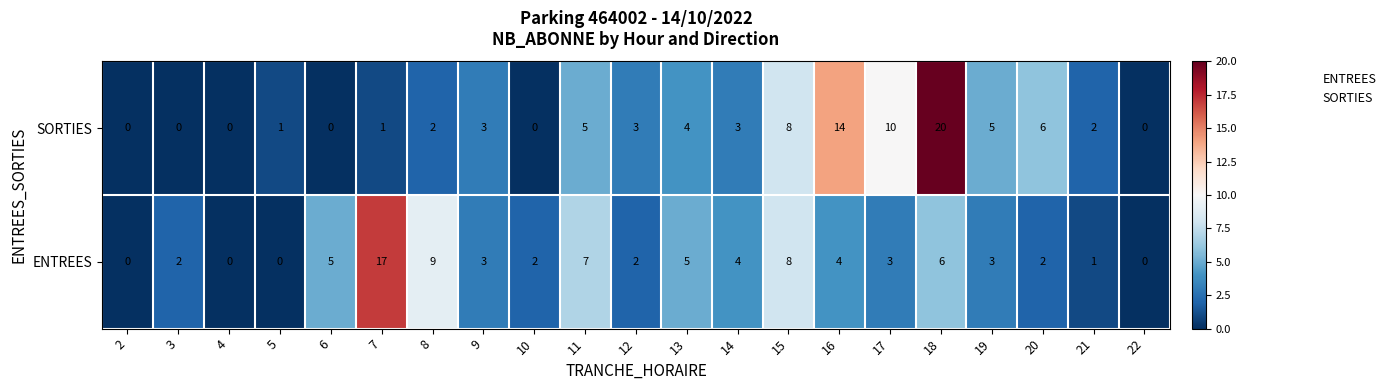

What is the approximate value of SORTIES at 18, to the nearest 10?

20